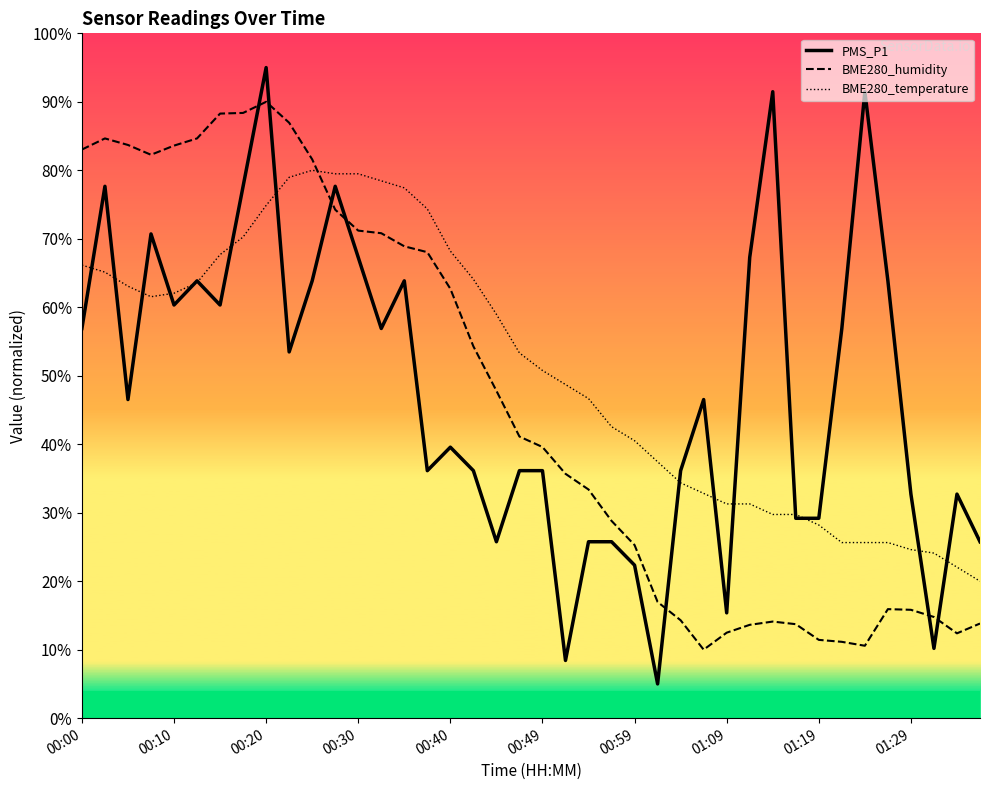

Which series has the largest range (max minus min)?

PMS_P1